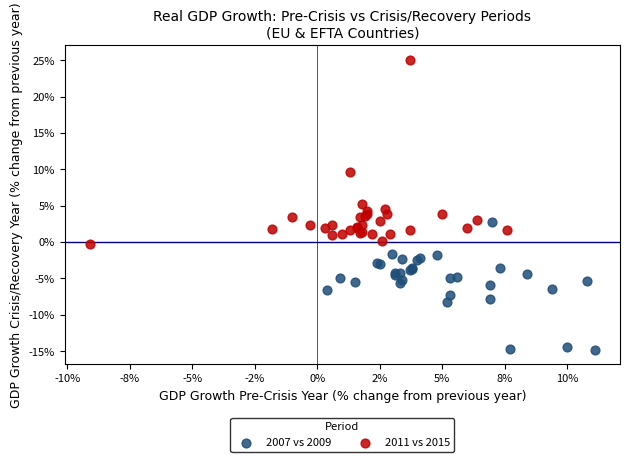

Which series contains the highest Y value?

2011 vs 2015